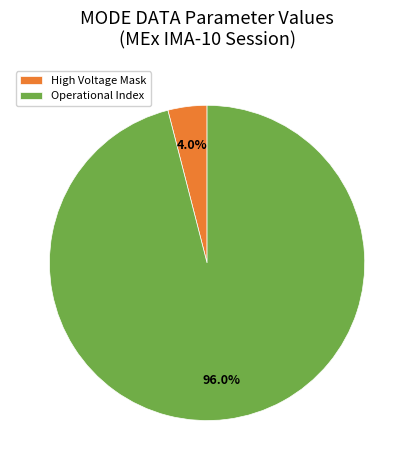

Which slice is the smallest?

High Voltage Mask